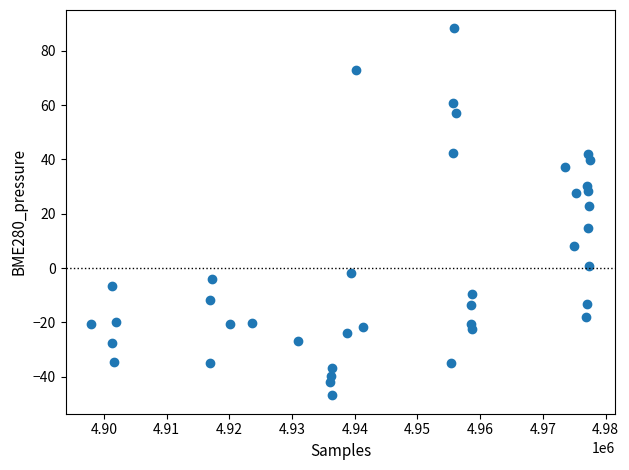

What is the range of Y values (max minus min)?

135.2